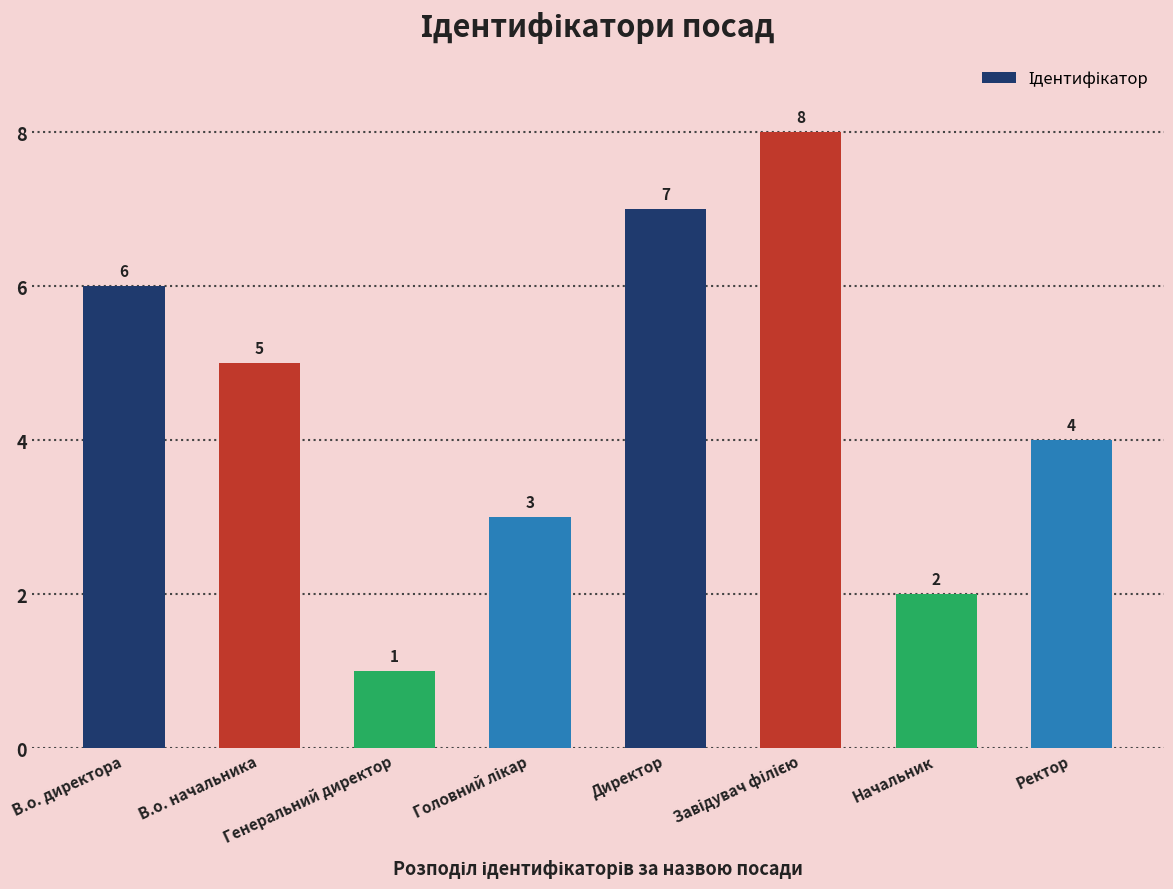

The value at Ректор is 4. True or false?

True